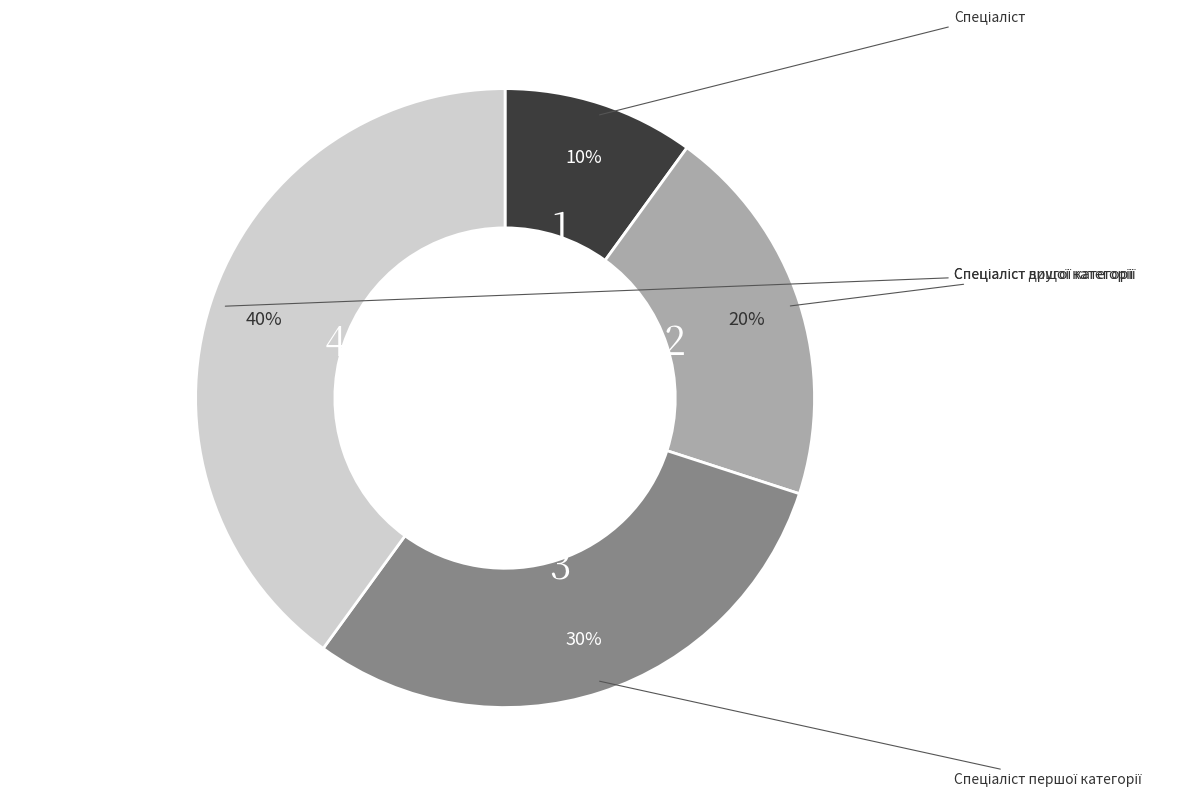

Is there a majority slice in this chart?

No